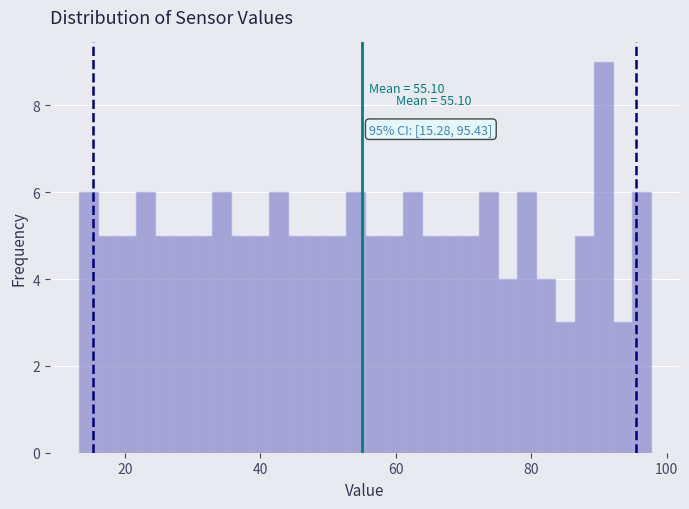

Around what value on the x-axis is the tallest bar? Give the approximate position of its centre, as read against the axis.

90